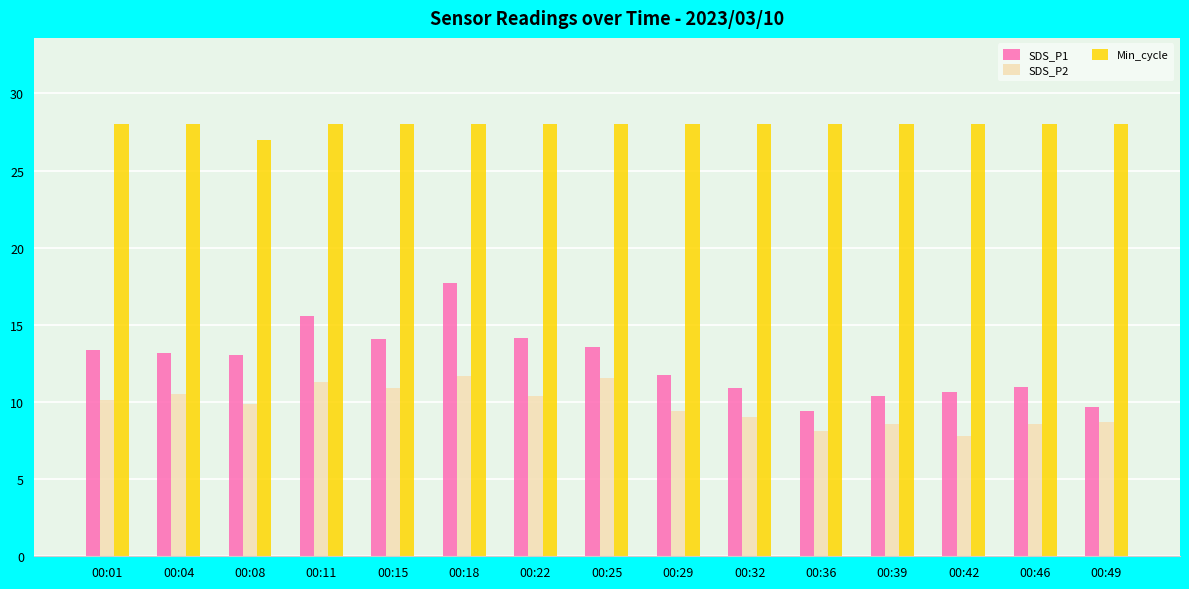

At which label does SDS_P2 reach its minimum?

00:42